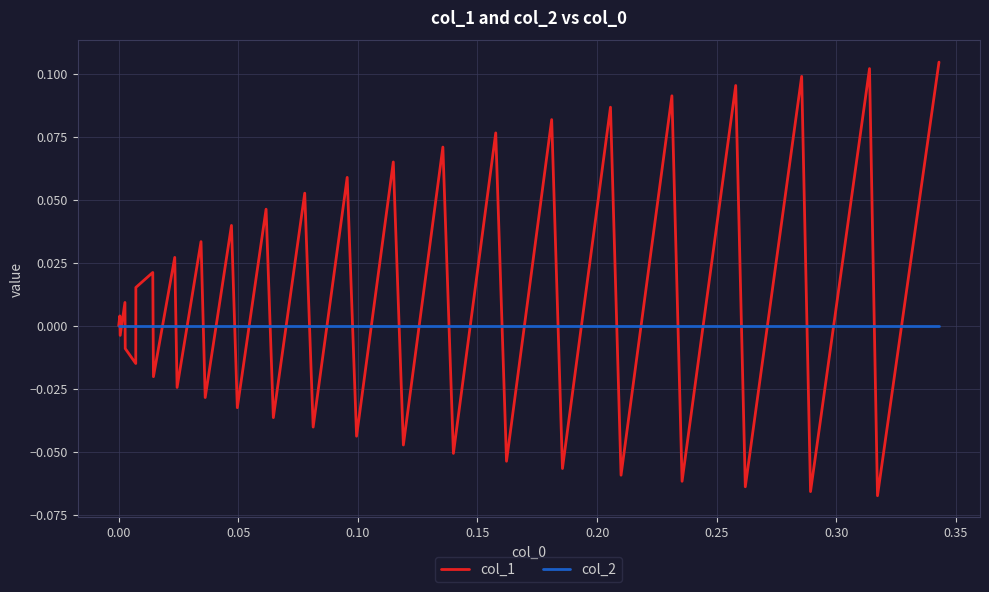

Which series has the widest spread of values?

col_1